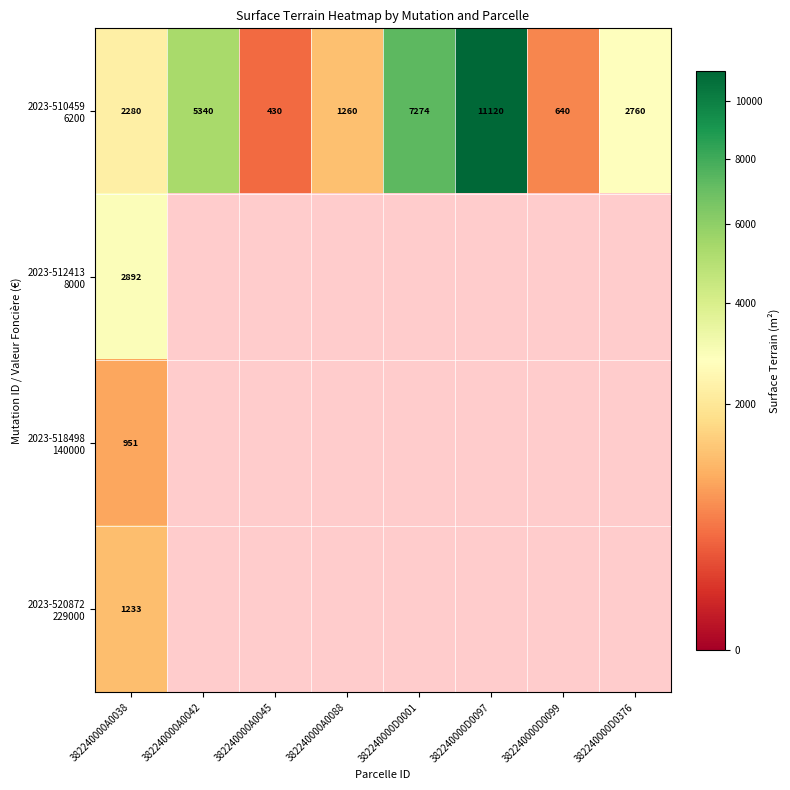

Which series has the largest total across all categories?

2023-510459 6200